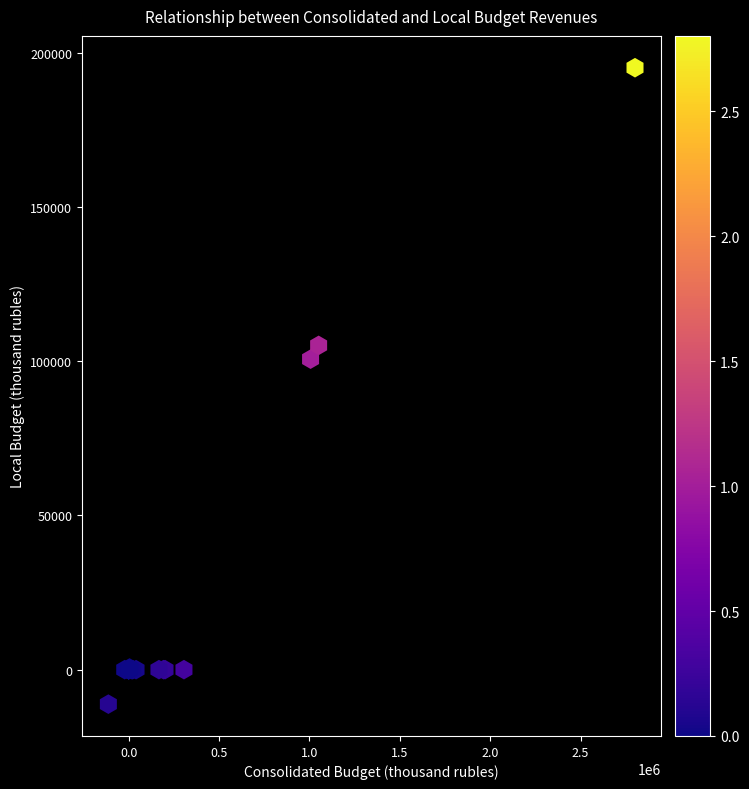

What Y value in the scatter plot is closest to 91983?

100670